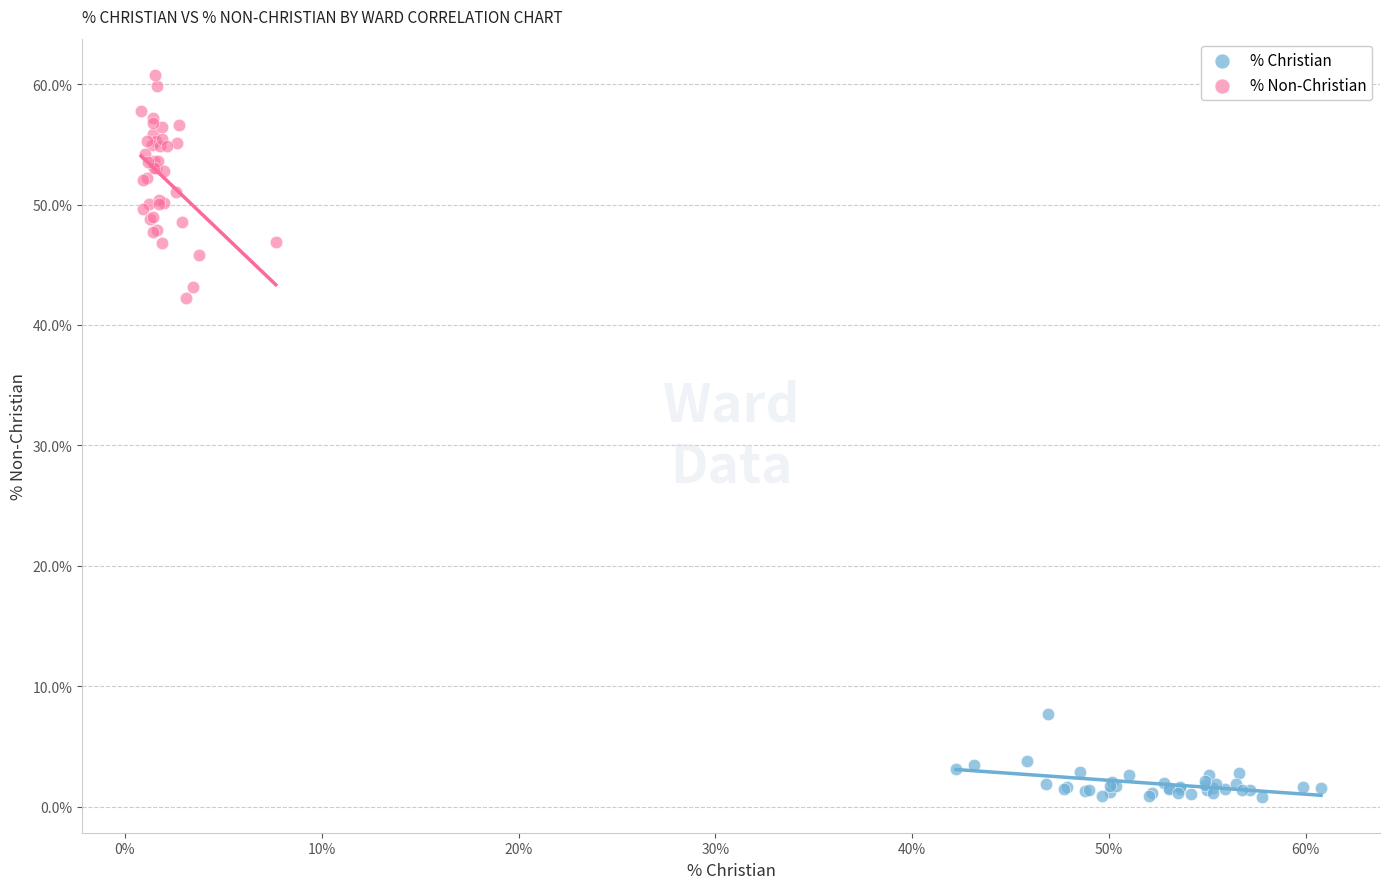

Which series contains the highest Y value?

% Non-Christian